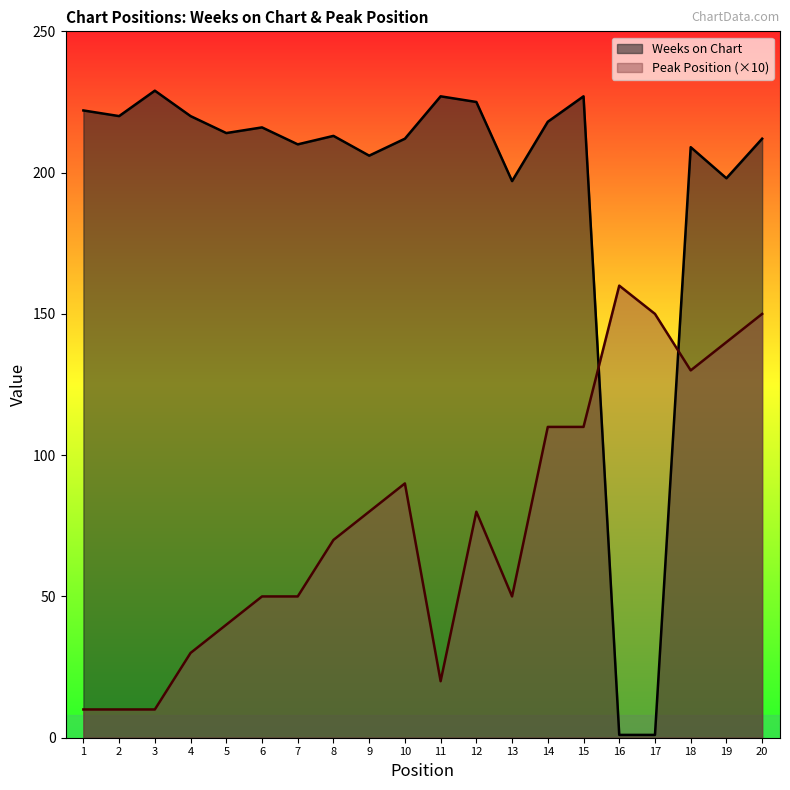

The Peak Position series shows 90 at 10. True or false?

True